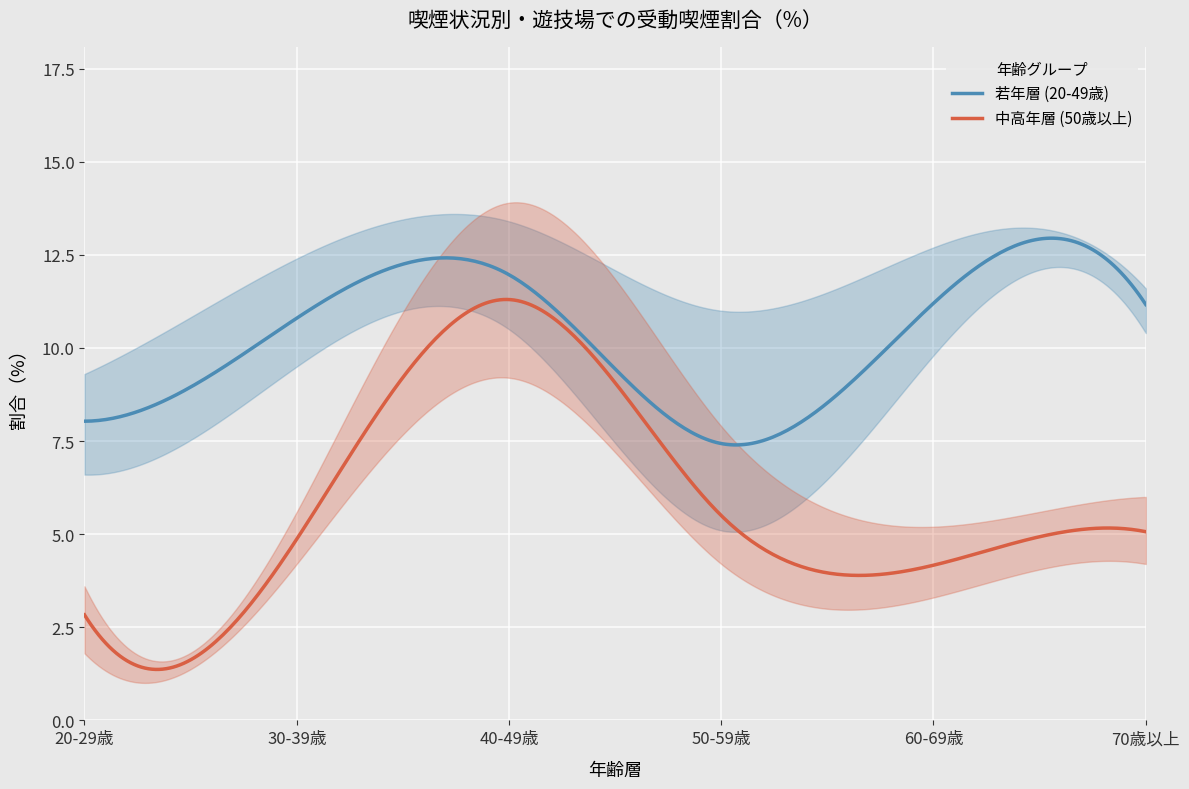

What is the minimum value shown in the chart?

1.8